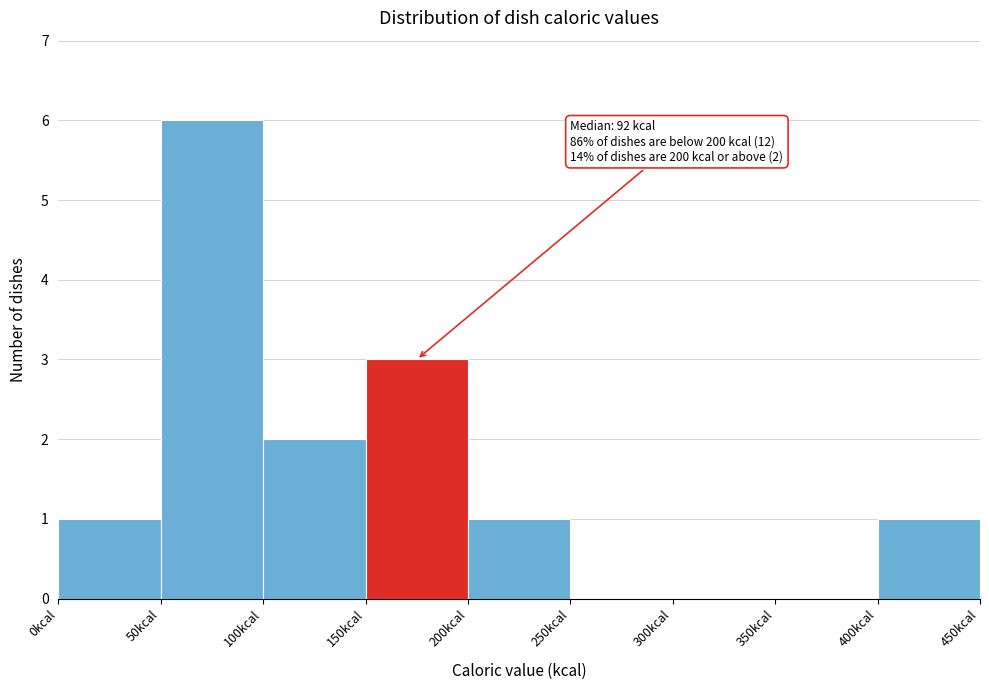

Over which range of the x-axis is the bar tallest?

50 to 100